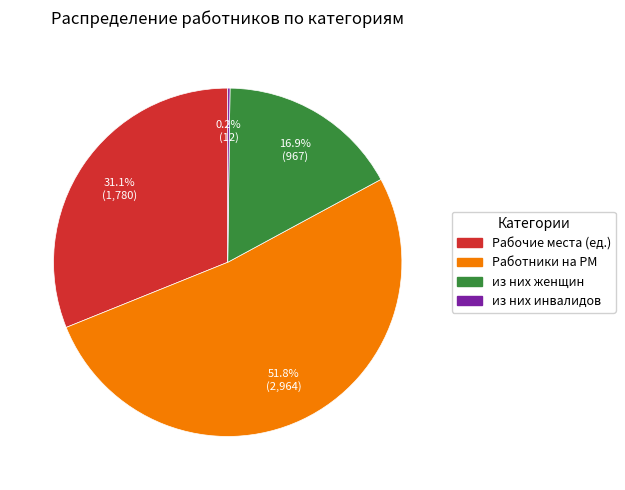

Is Рабочие места (ед.) the majority of the pie?

No